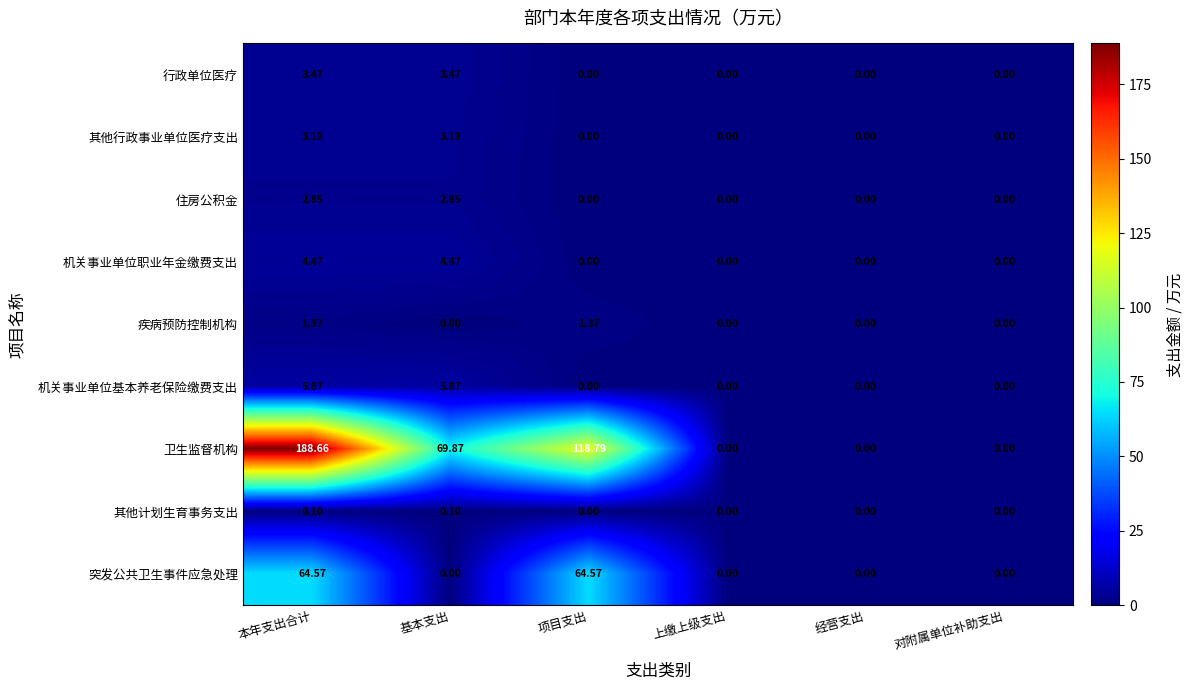

Which series has the largest range (max minus min)?

卫生监督机构